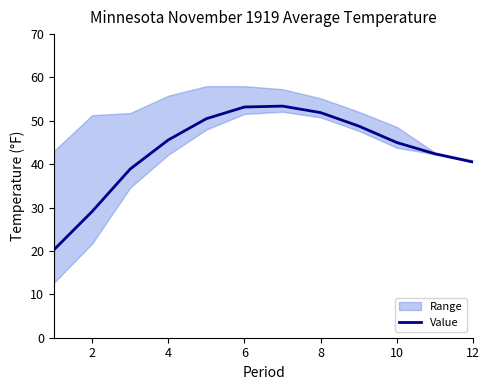

Reading left to right, extract all data points from this chart.

20.3	29.1	38.9	45.6	50.5	53.2	53.4	51.9	48.8	45.0	42.4	40.5